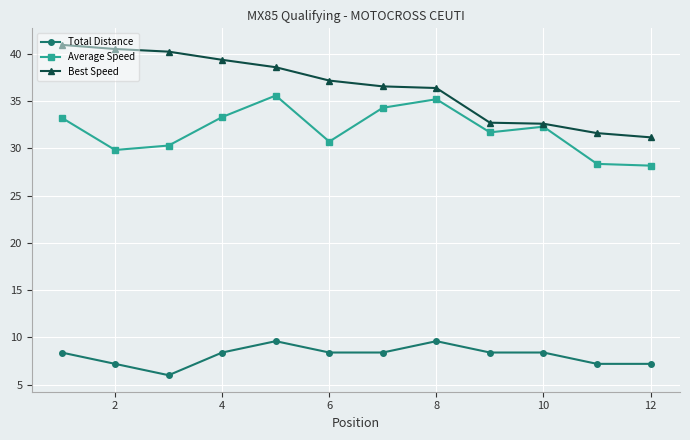

How many lines are shown in the chart?

3